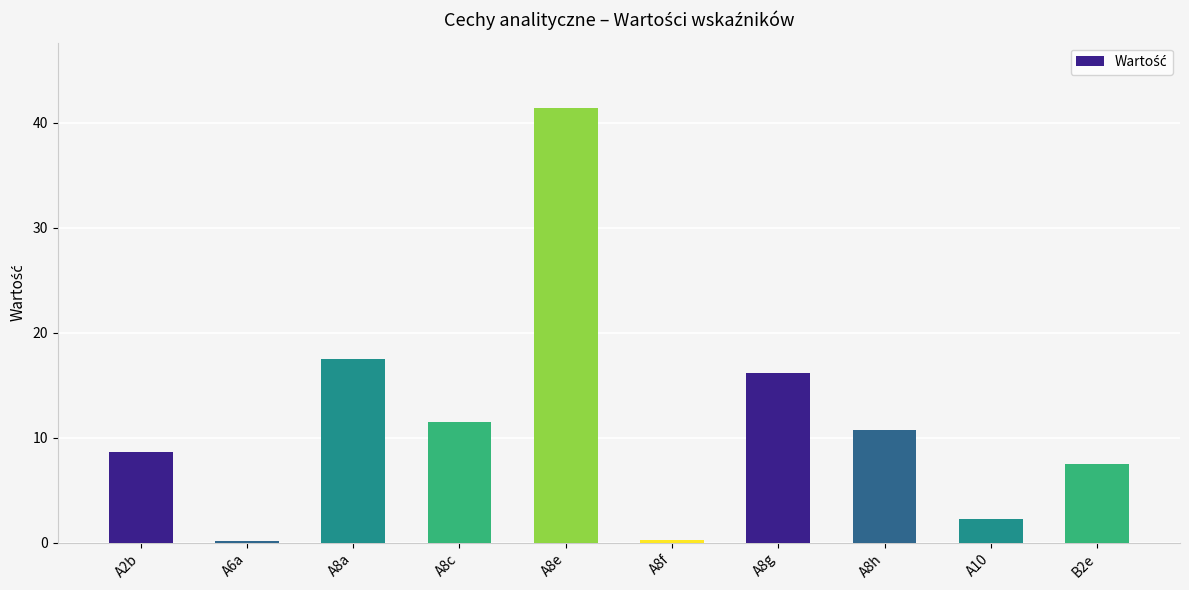

At which category does the chart reach its peak across all series?

A8e